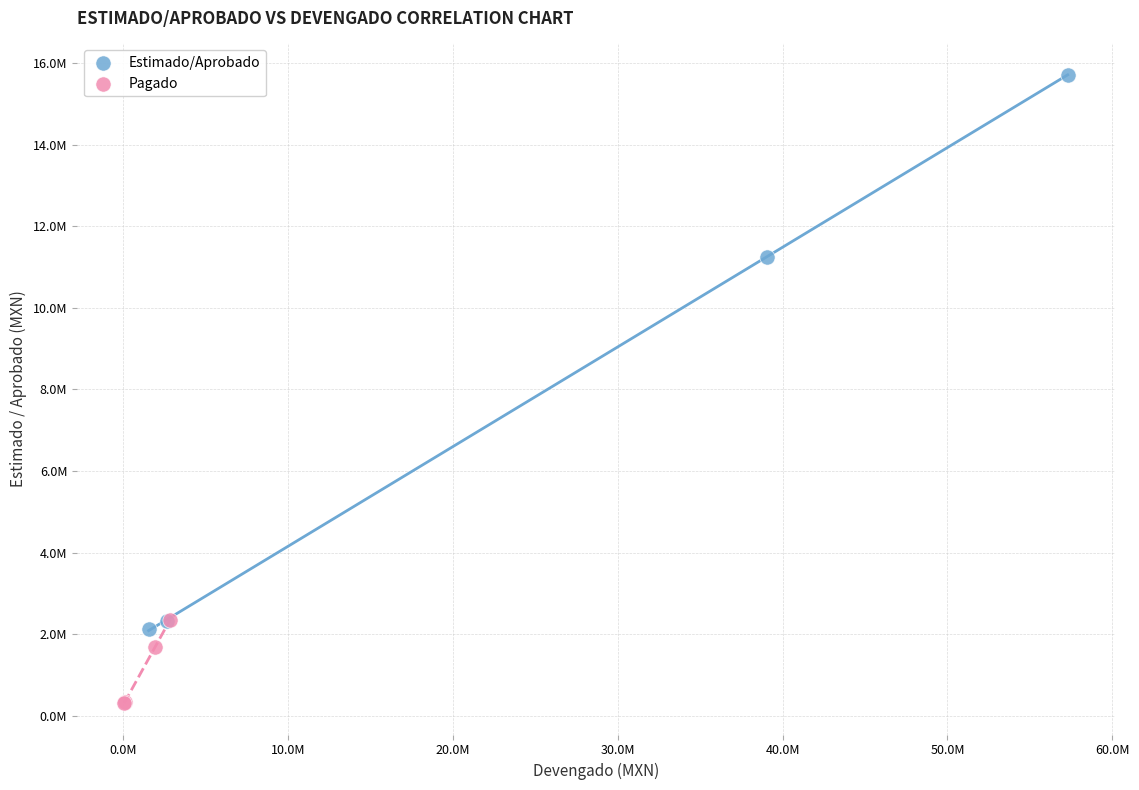

Which series has the widest spread of Y values?

Estimado/Aprobado